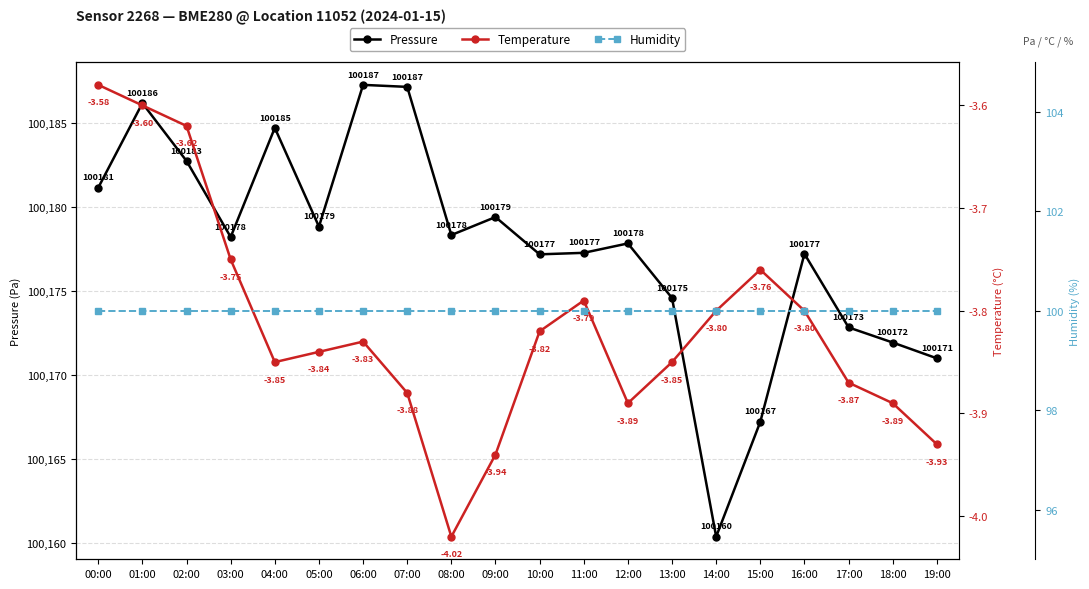

Which series has the widest spread of values?

pressure